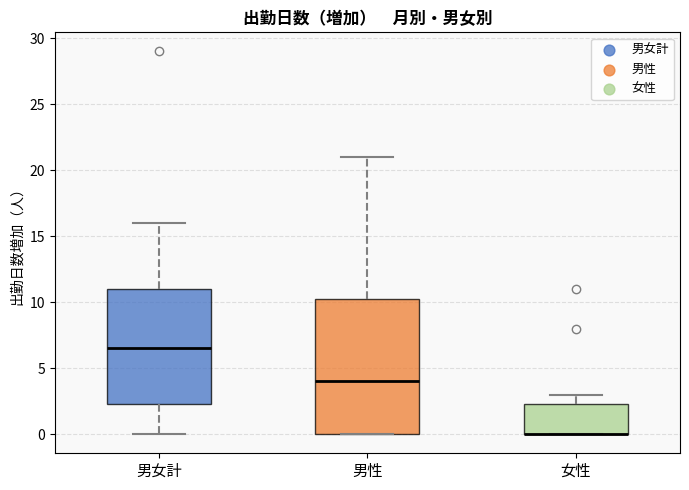

Where does the upper whisker of the box for 男性 end on the y-axis? The values are not printed on the chart, so give them approximately, as read against the axis.

21.0